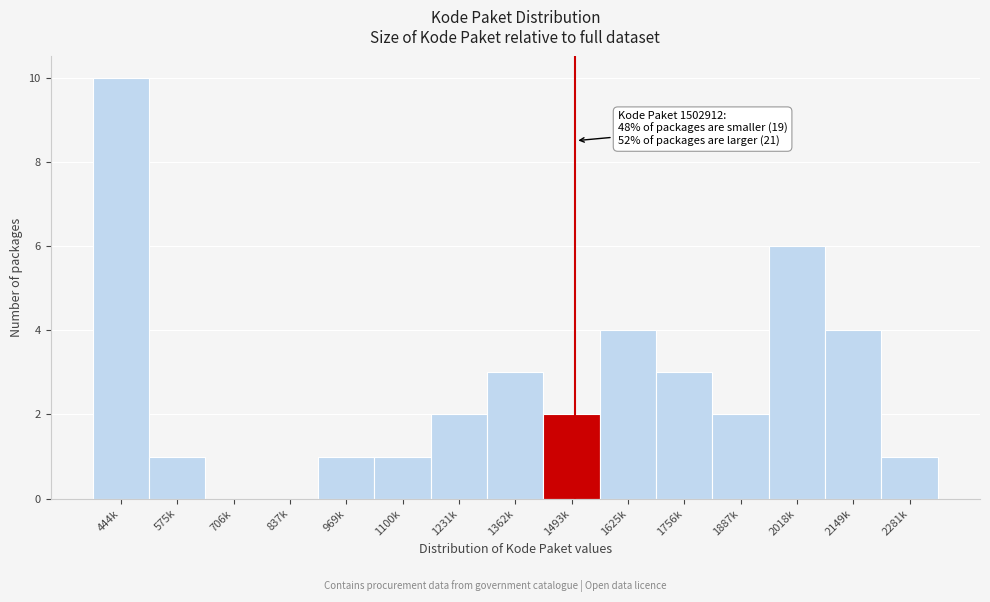

Reading left to right, what are all the values shown in this chart?

444k=10	575k=1	706k=0	837k=0	969k=1	1100k=1	1231k=2	1362k=3	1493k=2	1625k=4	1756k=3	1887k=2	2018k=6	2149k=4	2281k=1